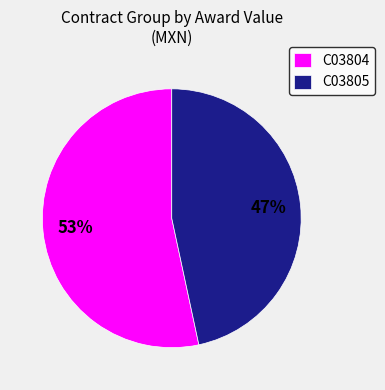

How many segments does this pie chart have?

2